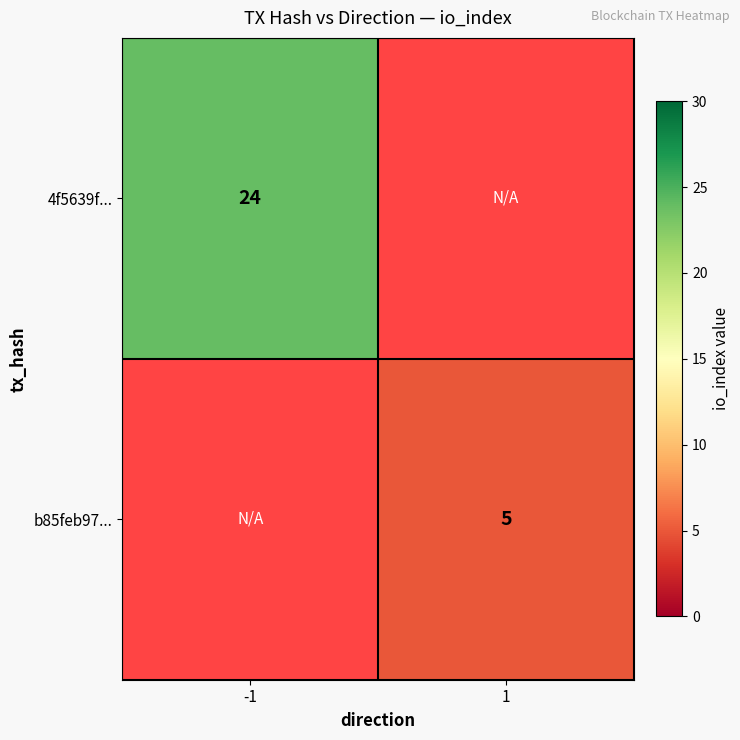

The 4f5639f... series shows 35 at -1. True or false?

False